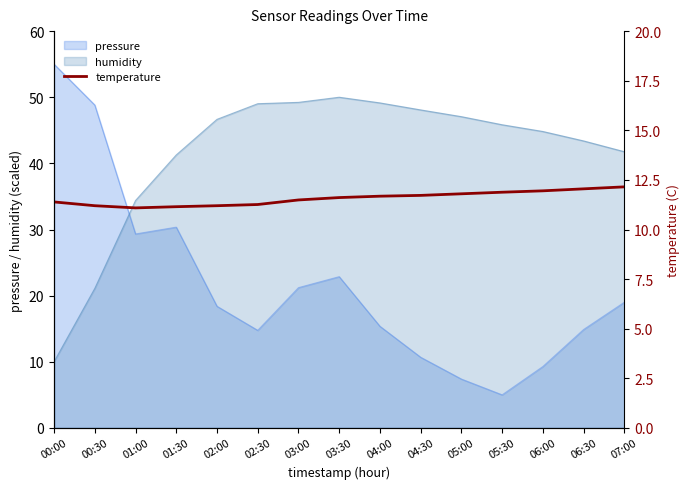

True or false: humidity and pressure cross at least once.

True